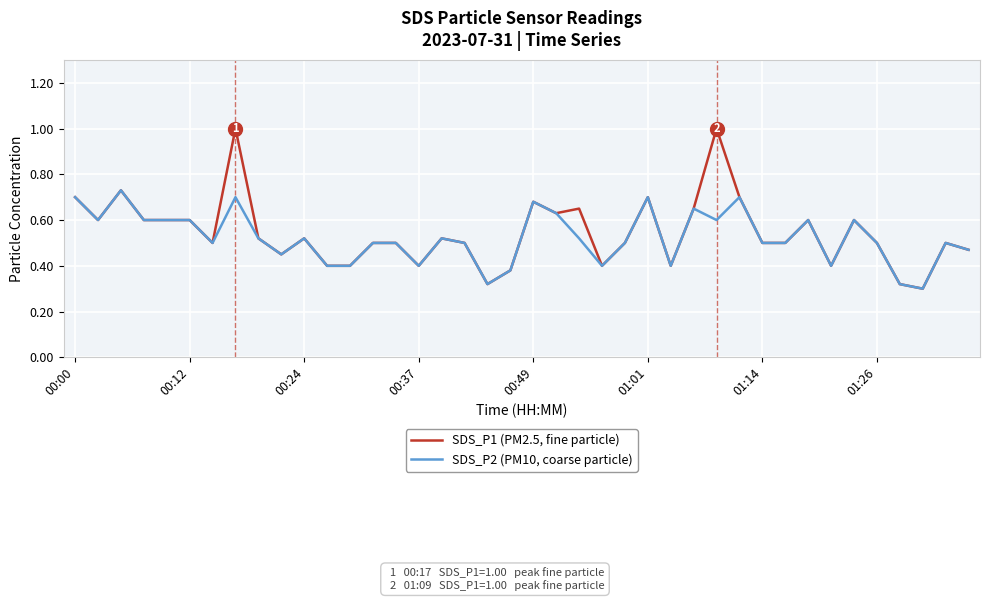

Rank the series by their average value, from highest to lowest.

SDS_P1 (PM2.5, fine particle), SDS_P2 (PM10, coarse particle)